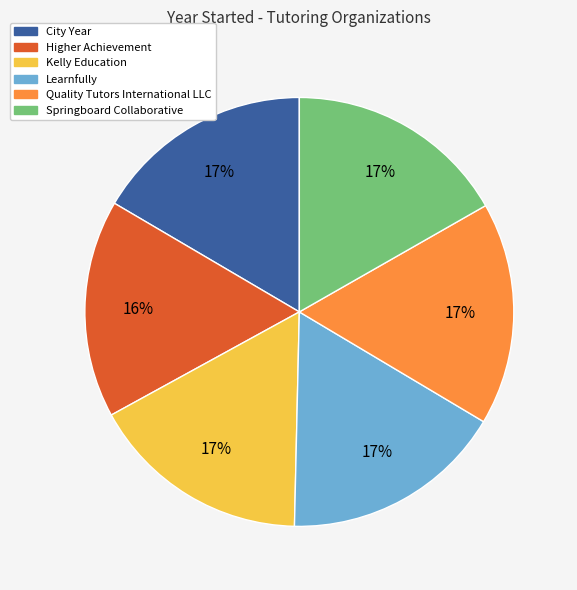

Is the sum of Learnfully and Quality Tutors International LLC greater than half?

No